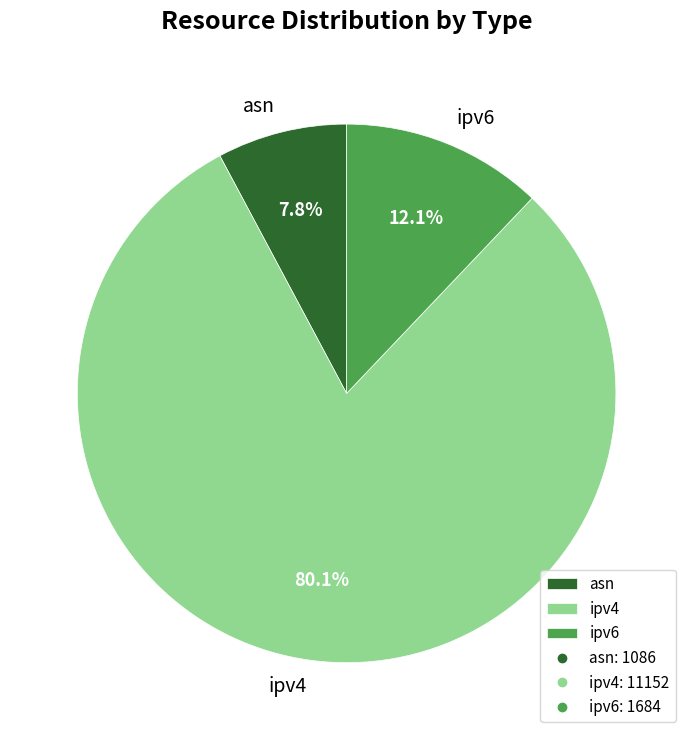

To the nearest percent, what is the difference between the largest and smallest slice percentages?

72%